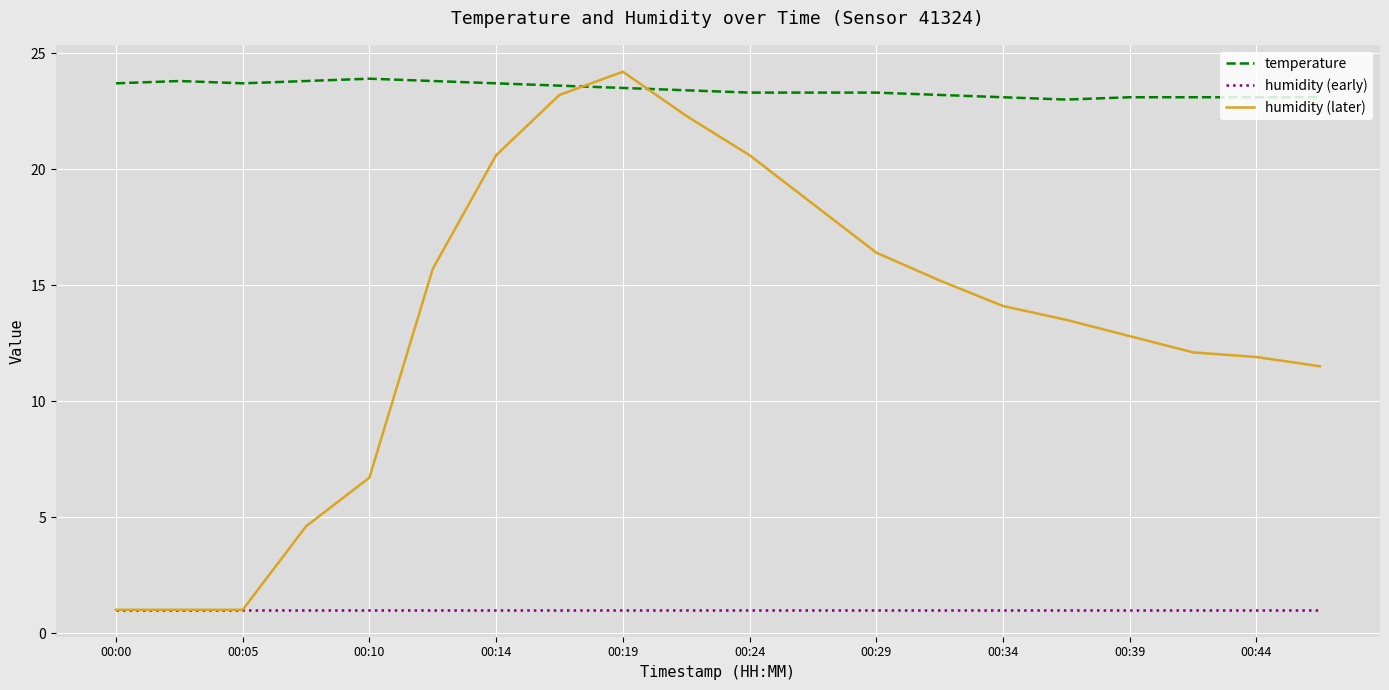

What is the minimum value for humidity (later)?

1.0